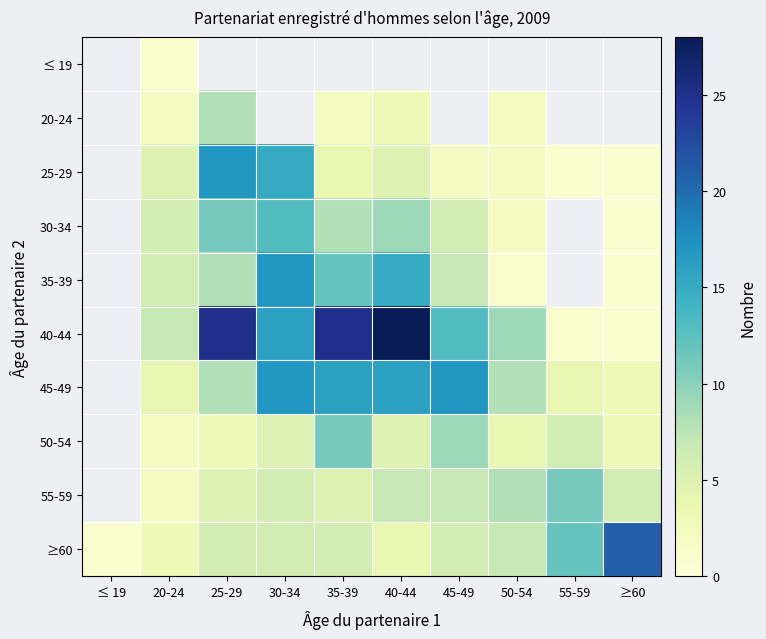

Which series has the largest total across all categories?

40-44